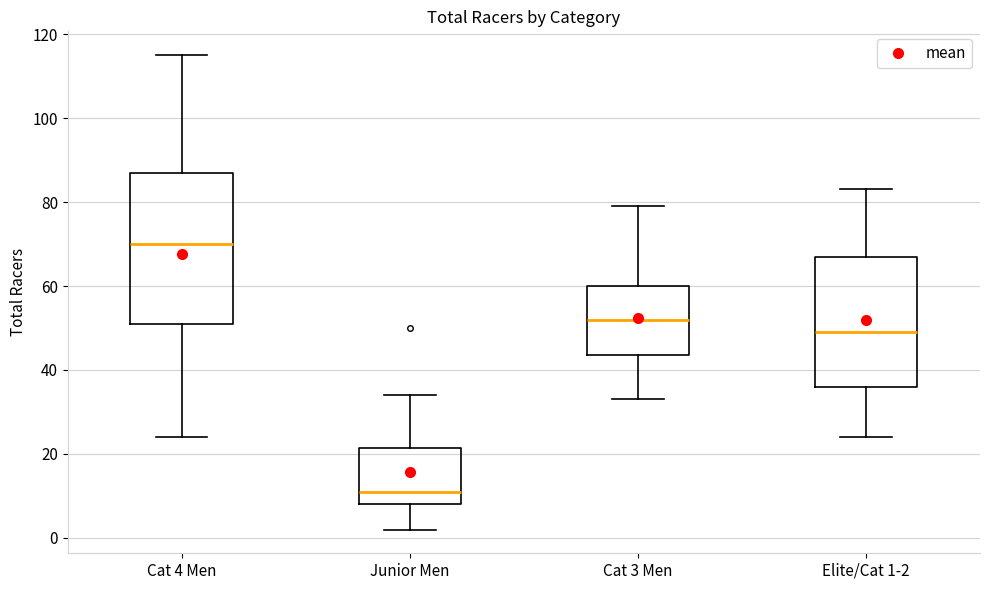

Which box has the highest median line?

Cat 4 Men